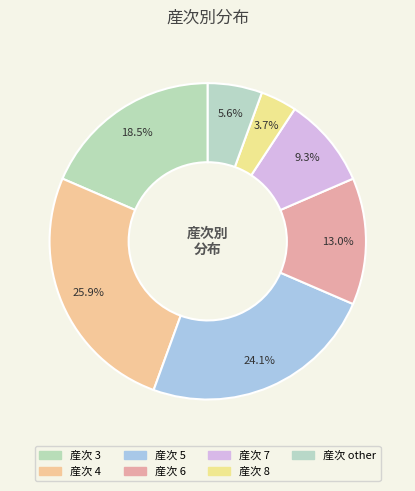

Which slice is the largest?

4